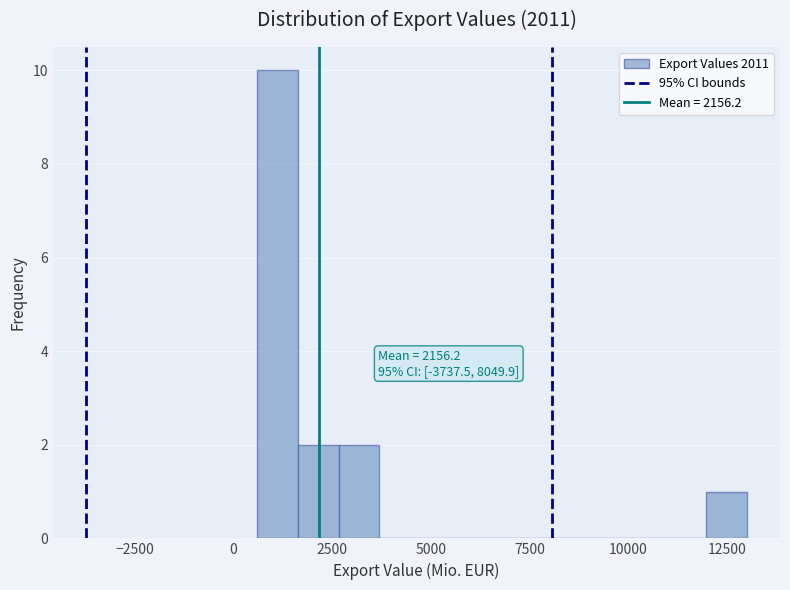

Around what value on the x-axis is the tallest bar? Give the approximate position of its centre, as read against the axis.

1000